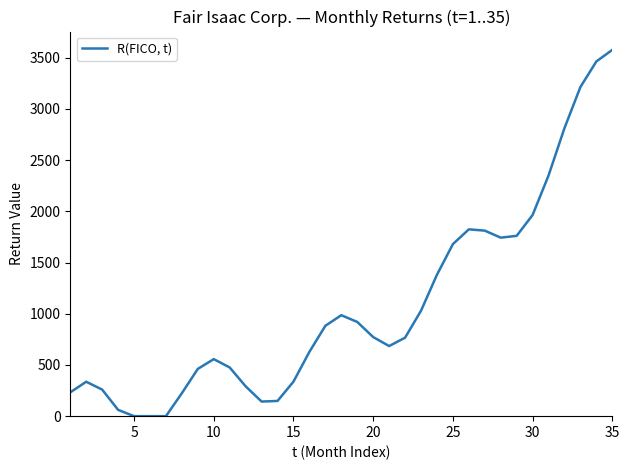

What is the greatest value displayed?

3577.2